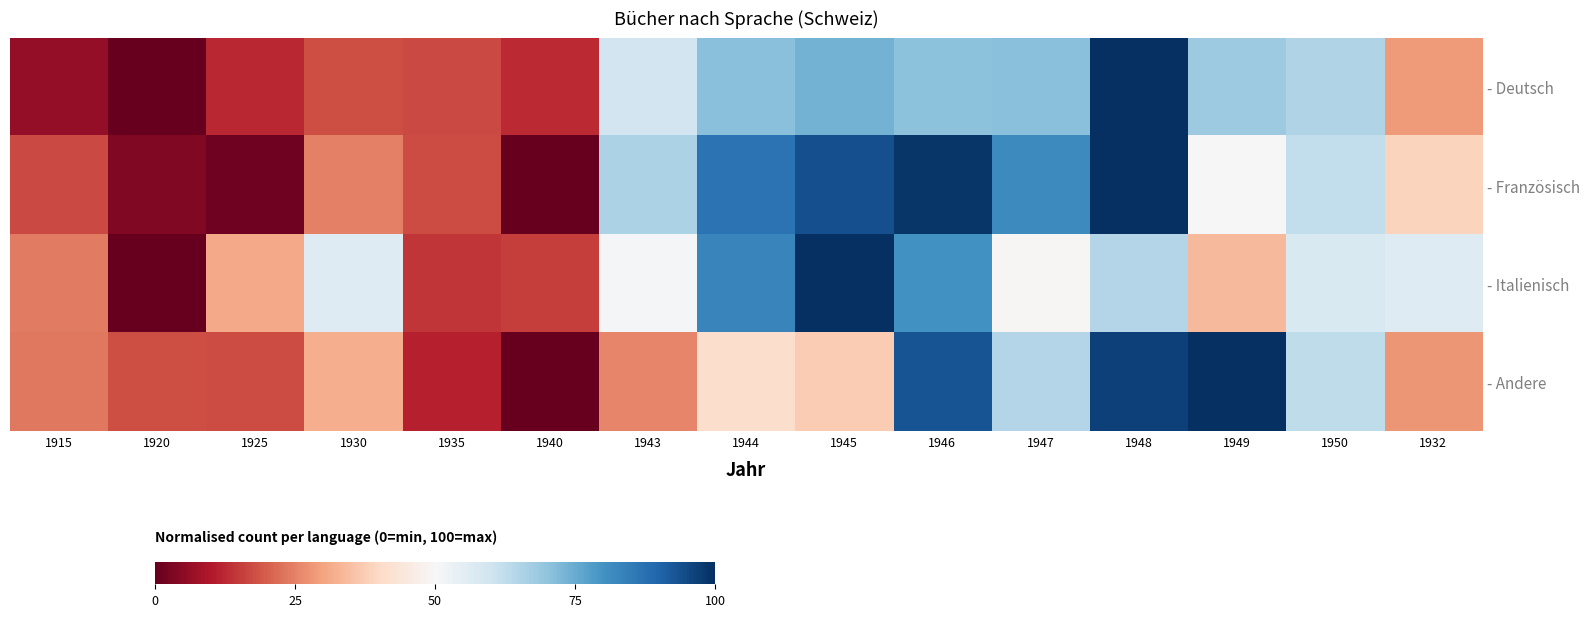

At which category is the sum across all series the highest?

1948